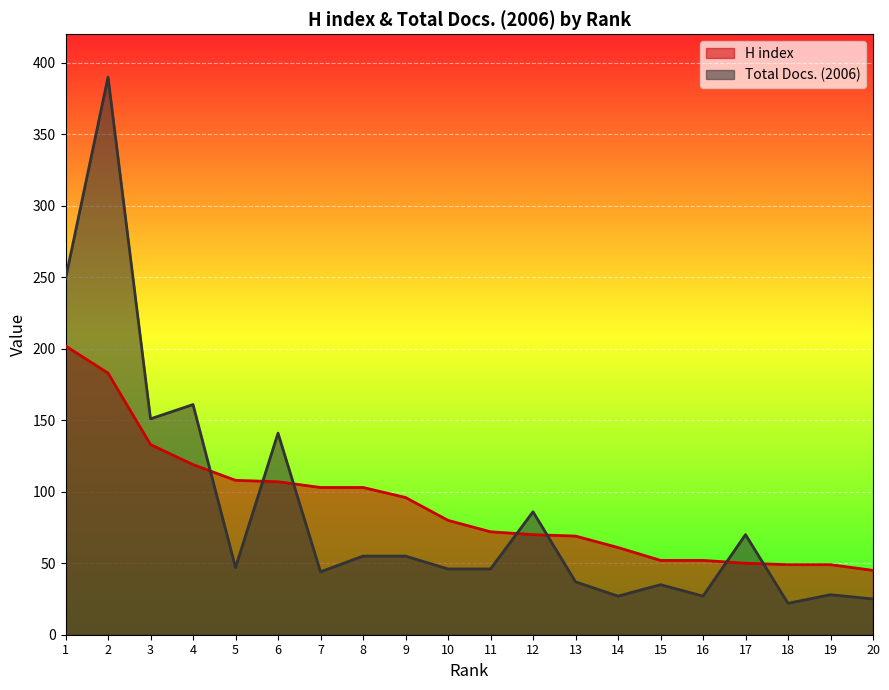

At which label is Total Docs. (2006) closest to 206?

1